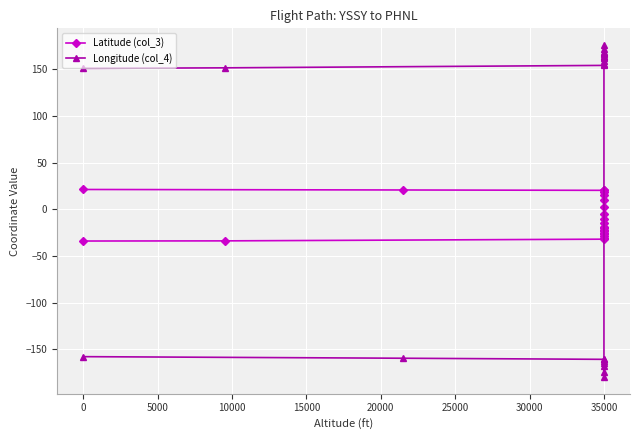

Where do Longitude (col_4) and Latitude (col_3) first cross each other?

35000 and 35000